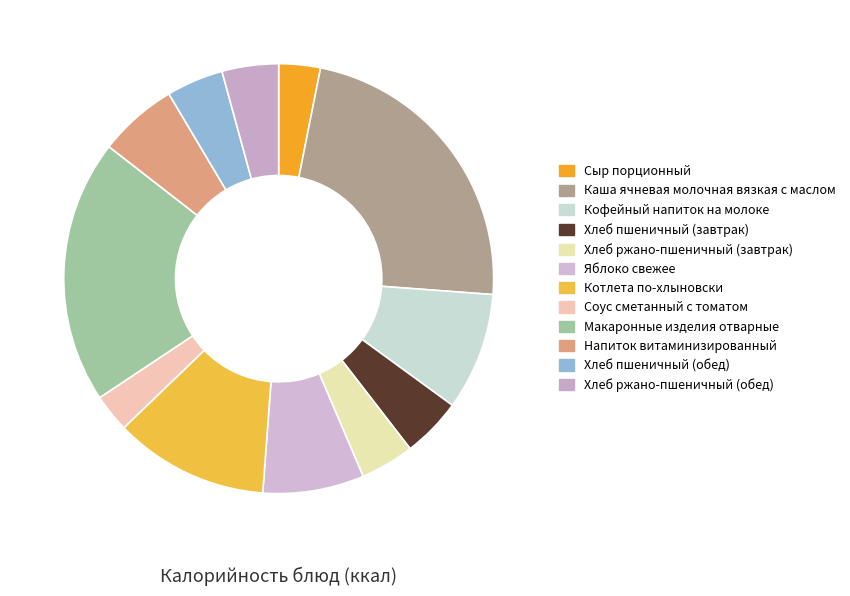

Count the number of slices in the pie.

12